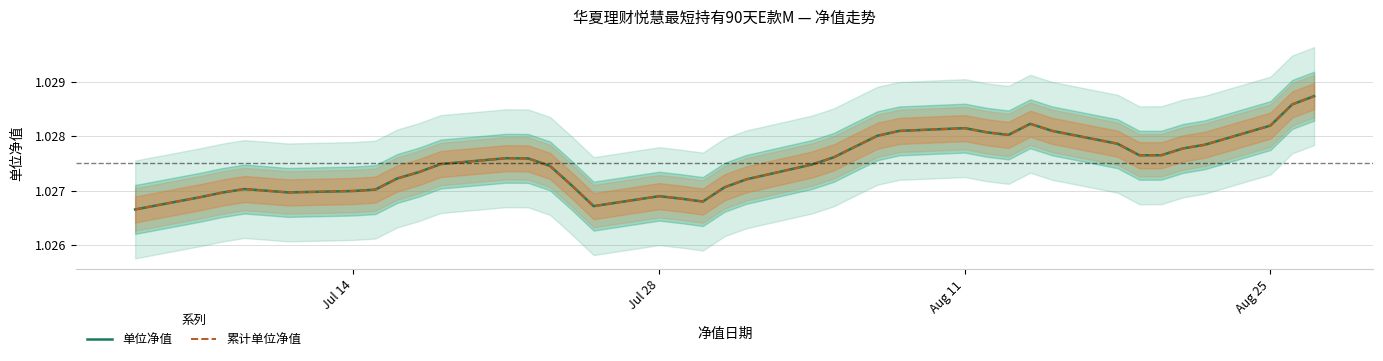

What is the minimum value for 累计单位净值?

1.0